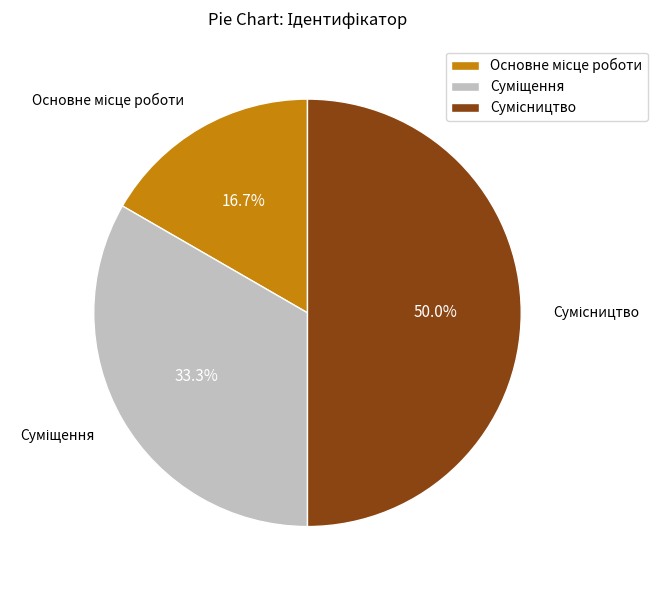

Count the number of slices in the pie.

3